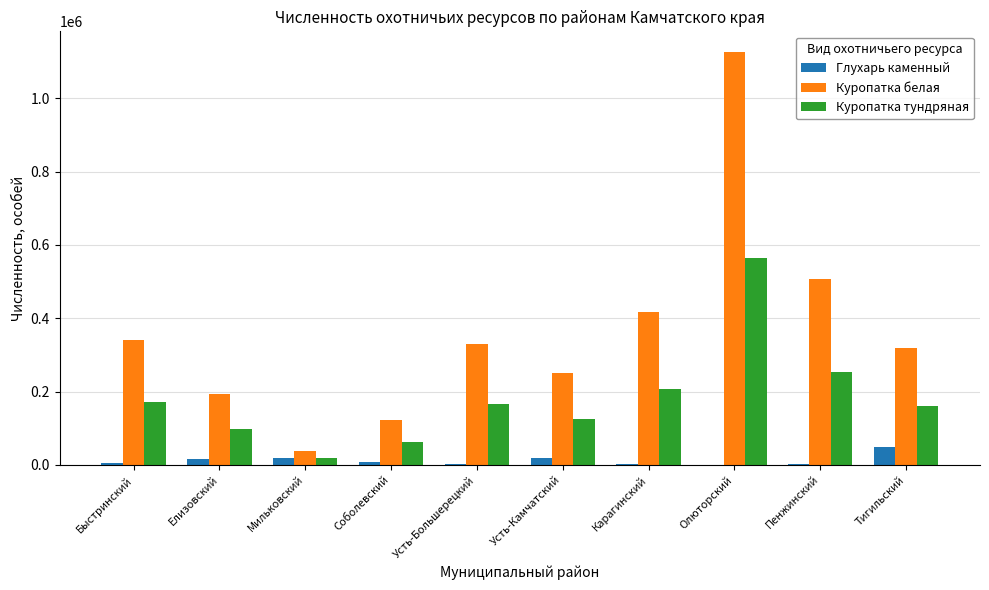

Are the bars grouped side by side (vs. stacked)?

Yes